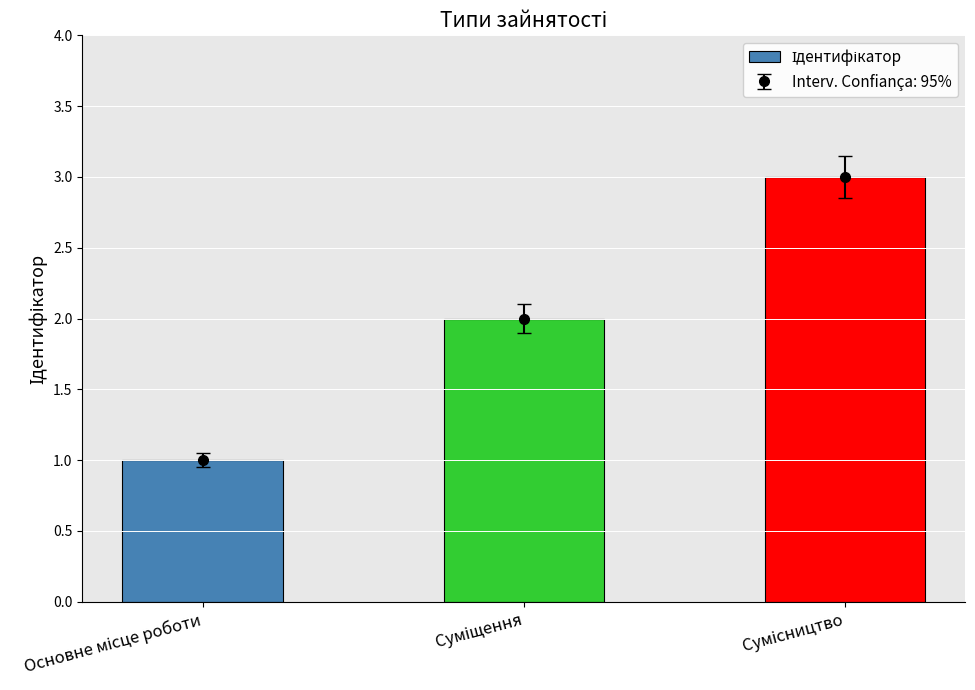

How many bars are there in total?

3